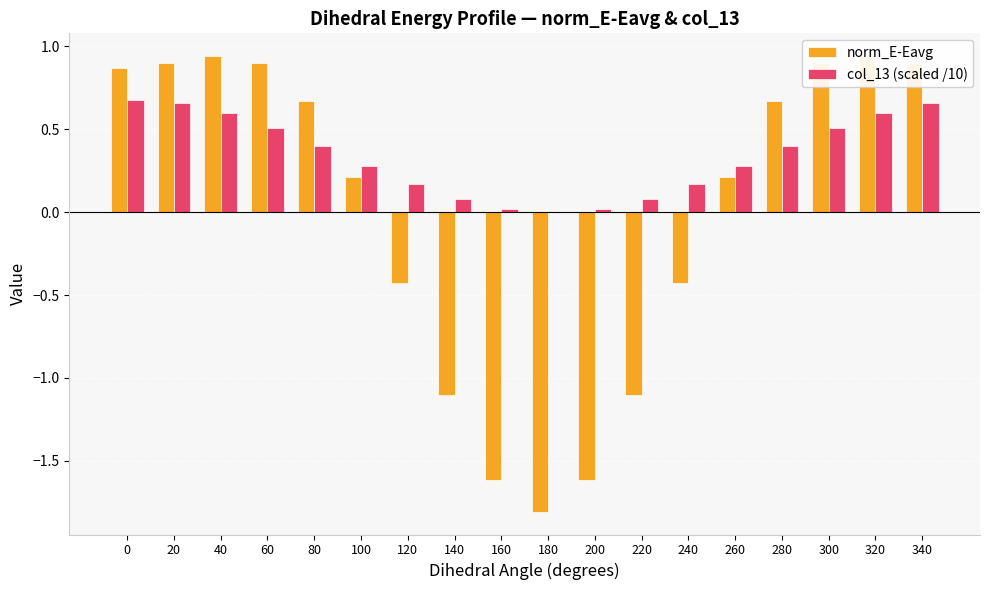

Reading right to left, list all the values displayed in this chart.

norm_E-Eavg: 340=0.9	320=0.9	300=0.9	280=0.7	260=0.2	240=-0.4	220=-1.1	200=-1.6	180=-1.8	160=-1.6	140=-1.1	120=-0.4	100=0.2	80=0.7	60=0.9	40=0.9	20=0.9	0=0.9
col_13 (scaled /10): 340=0.7	320=0.6	300=0.5	280=0.4	260=0.3	240=0.2	220=0.1	200=0.0	180=0.0	160=0.0	140=0.1	120=0.2	100=0.3	80=0.4	60=0.5	40=0.6	20=0.7	0=0.7